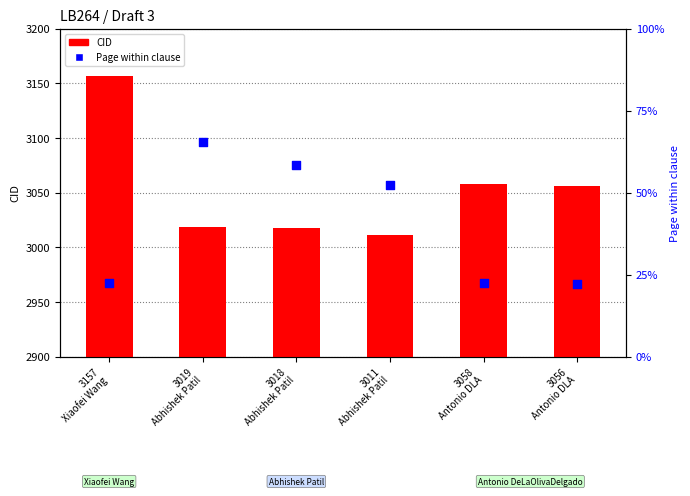

Which series contains the lowest Y value?

Page (percentile)